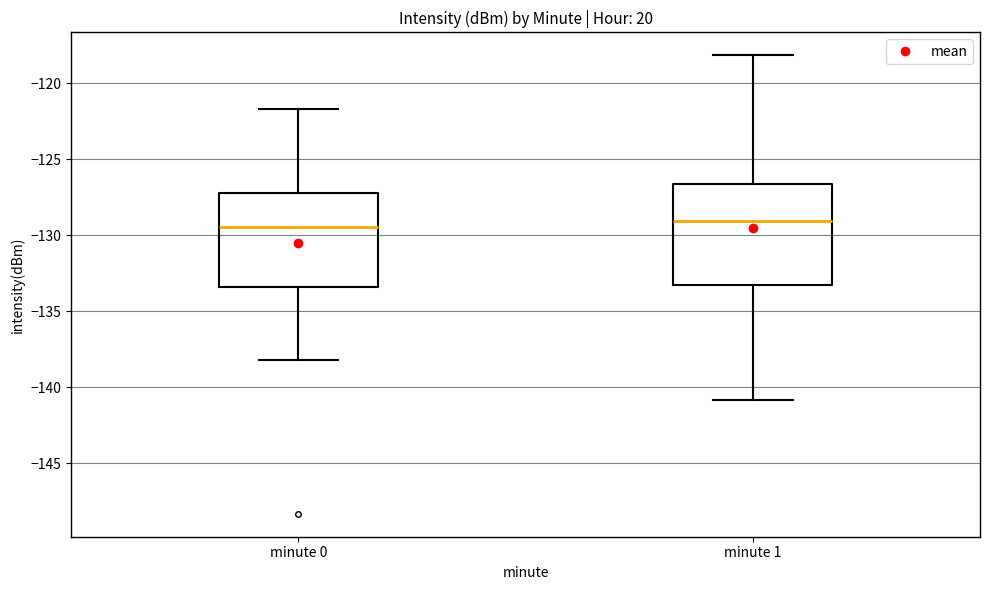

Reading left to right, read every box against the y-axis: the position of its median line, the range the box covers, and the ends of its whiskers. The values are not printed on the chart, so give them approximately, as read against the axis.

minute 0: median -129.5, box -133.5 to -127.0, whiskers -138.0 to -121.5
minute 1: median -129.0, box -133.5 to -126.5, whiskers -141.0 to -118.0